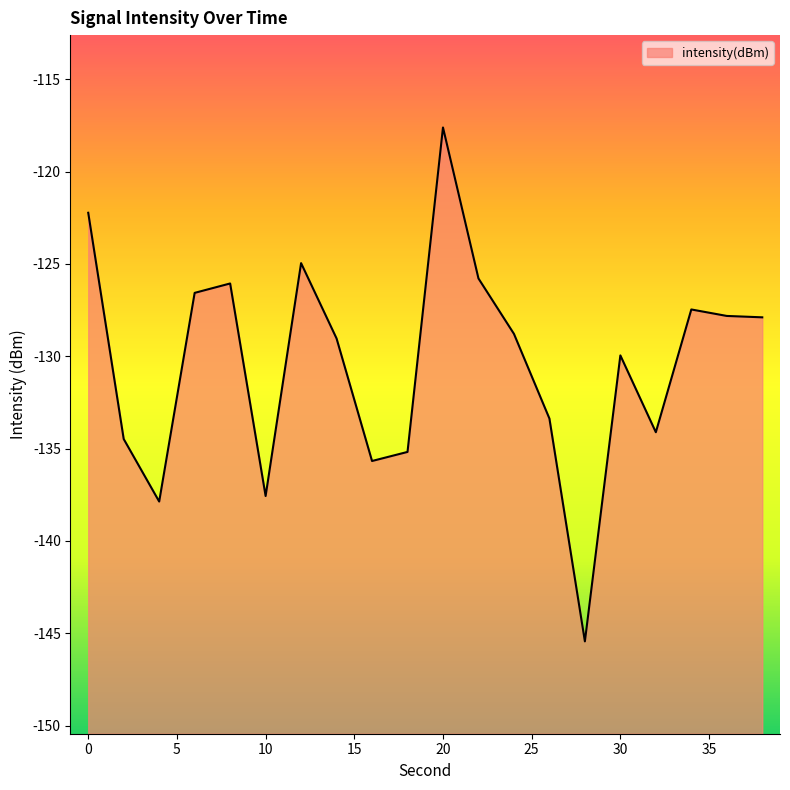

What is the maximum value shown in the chart?

-117.6